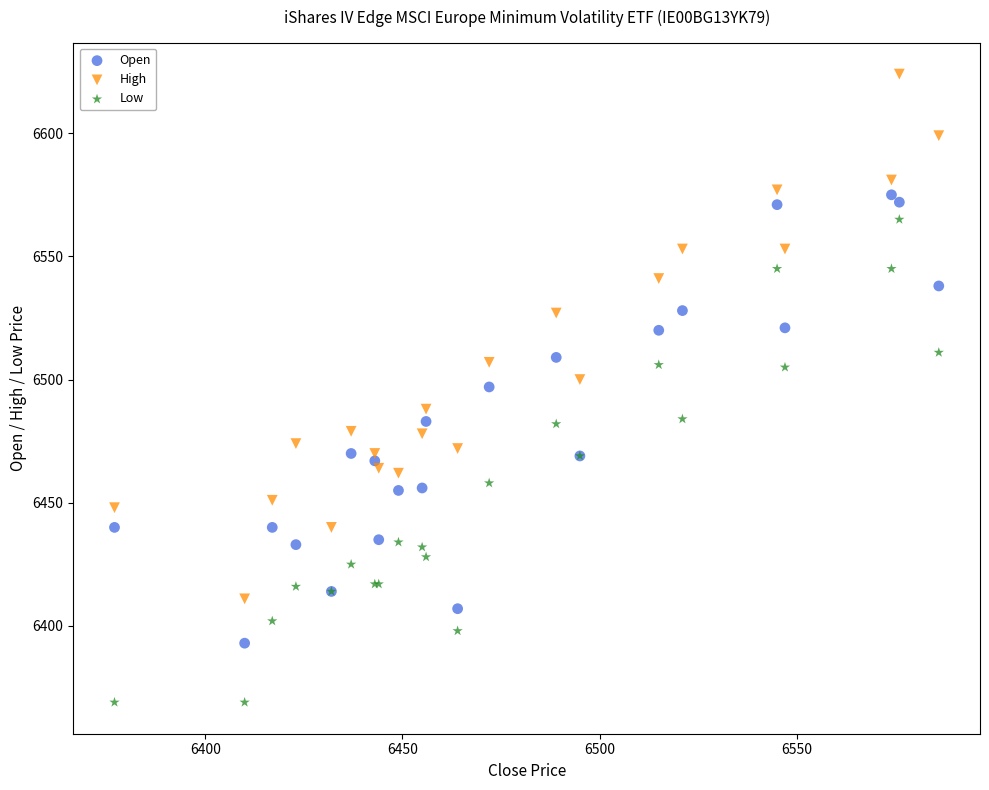

Which series contains the highest Y value?

High